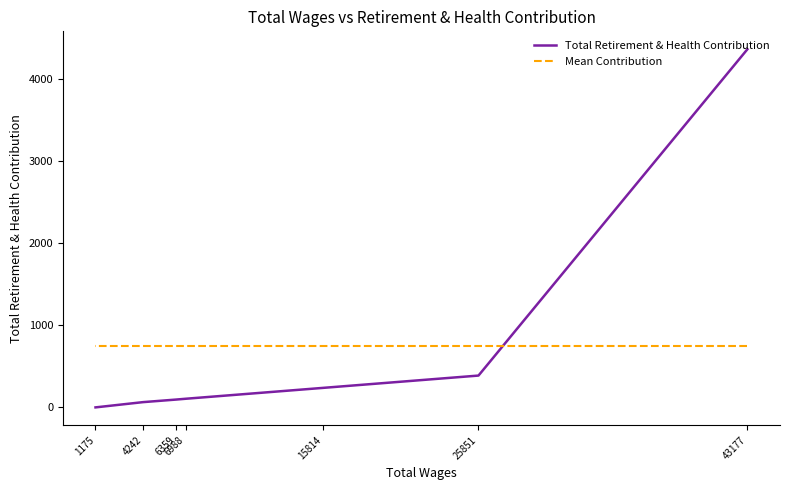

At which category is the sum across all series the highest?

43177